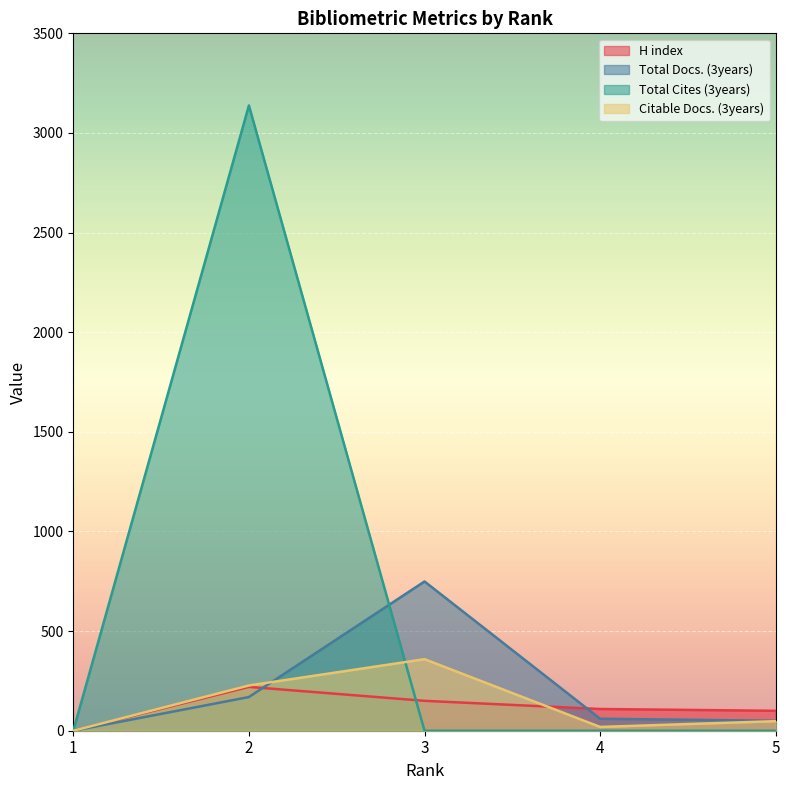

What is the total value across all series at 4?

188